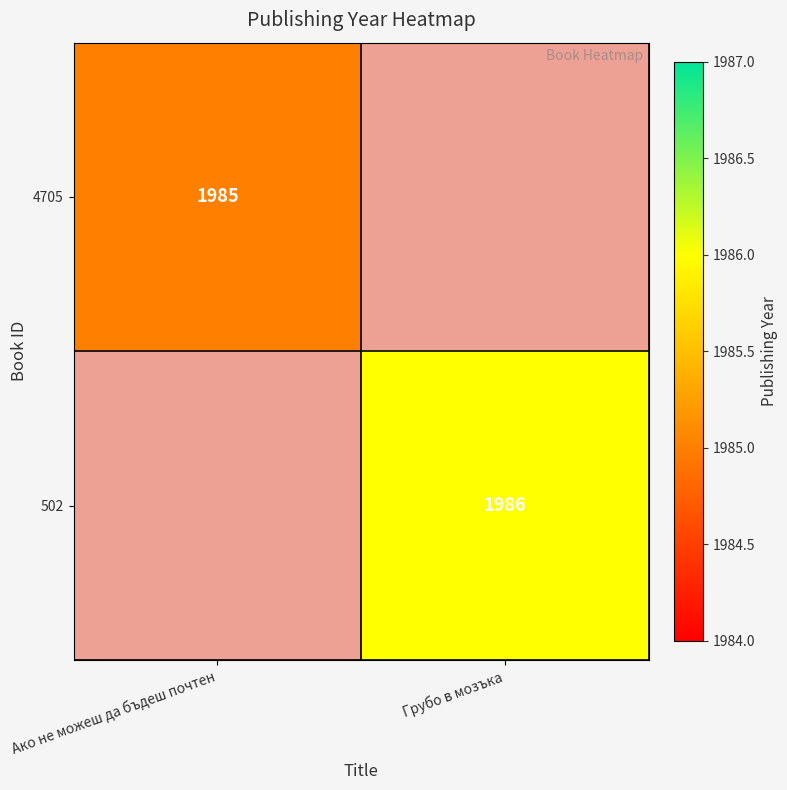

The 502 series shows 1986 at Грубо в мозъка. True or false?

True